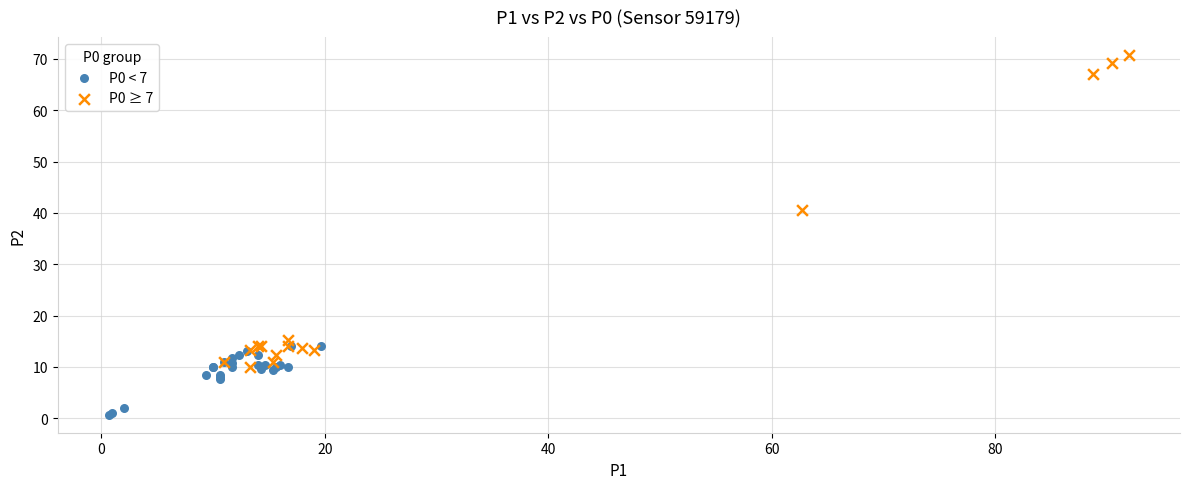

Which series contains the lowest Y value?

P0 < 7